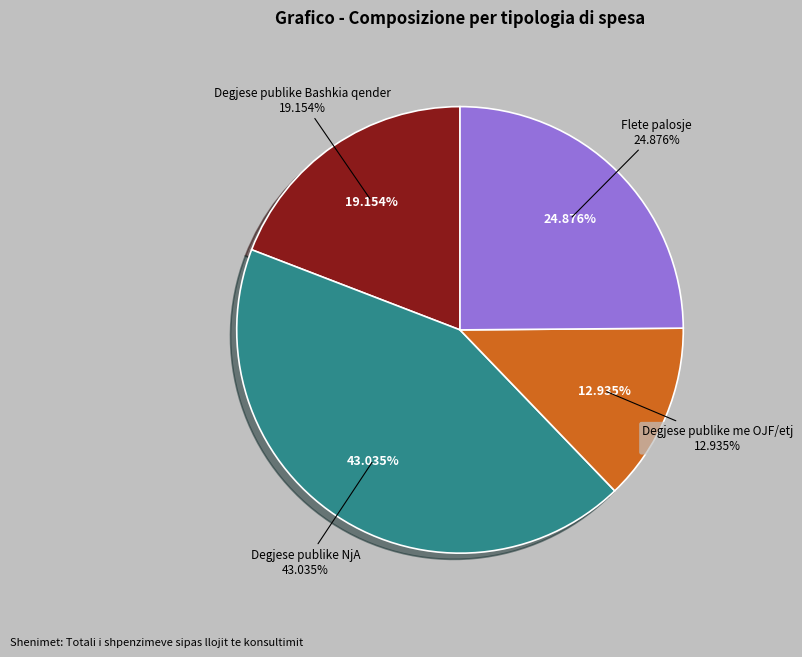

Which series has the widest spread of values?

Flete palosje